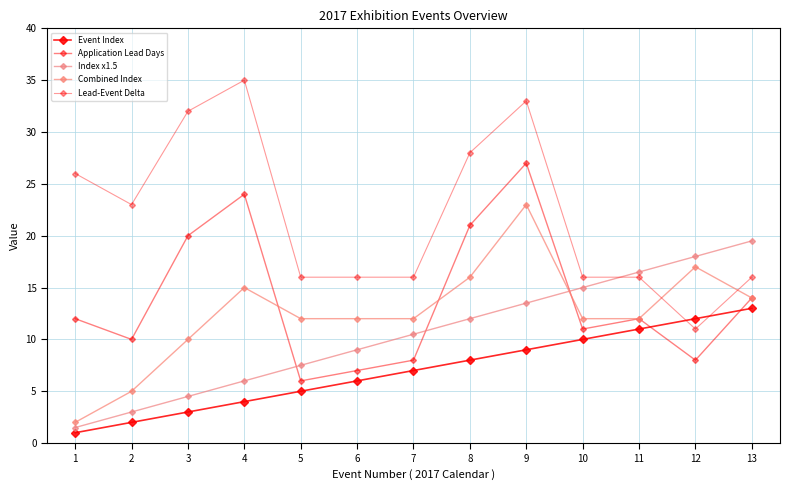

Where do Lead-Event Delta and Event Index first cross each other?

11 and 12